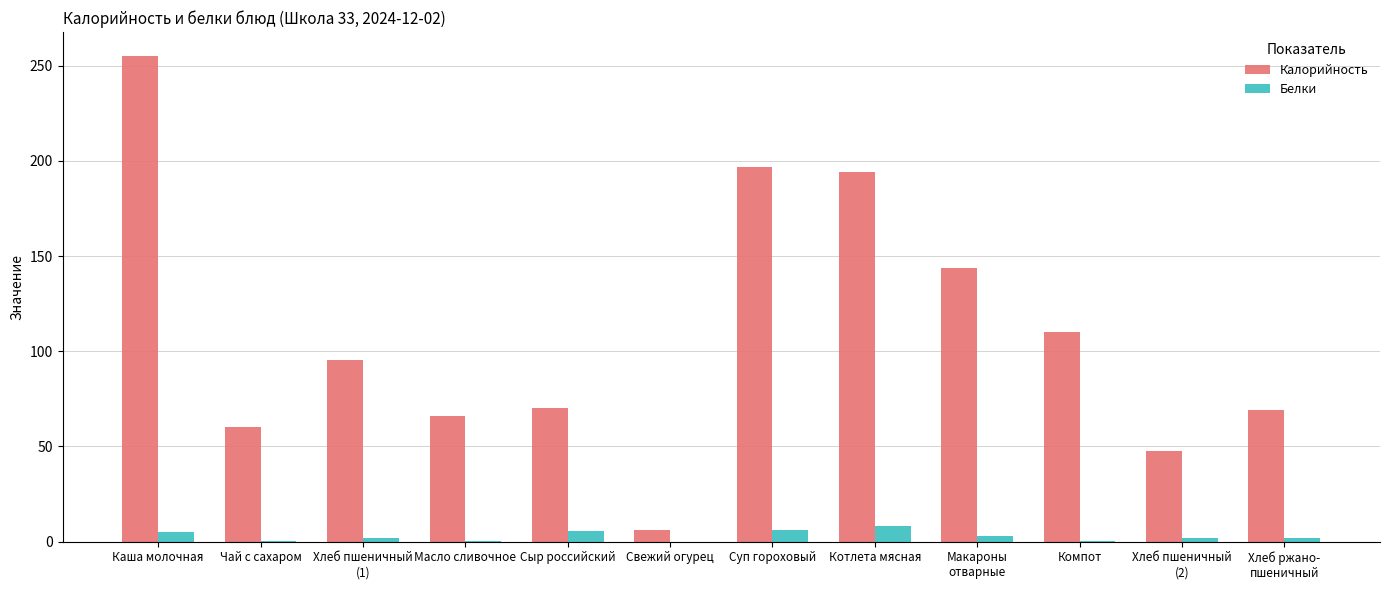

At which category is the sum across all series the highest?

Каша молочная